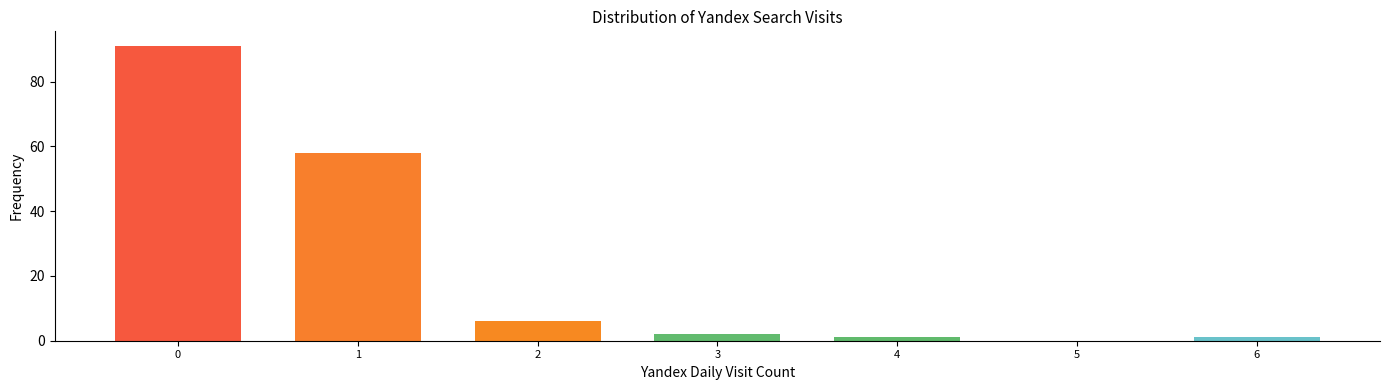

Reading left to right, transcribe all the data shown in this chart.

0=91	1=58	2=6	3=2	4=1	5=0	6=1